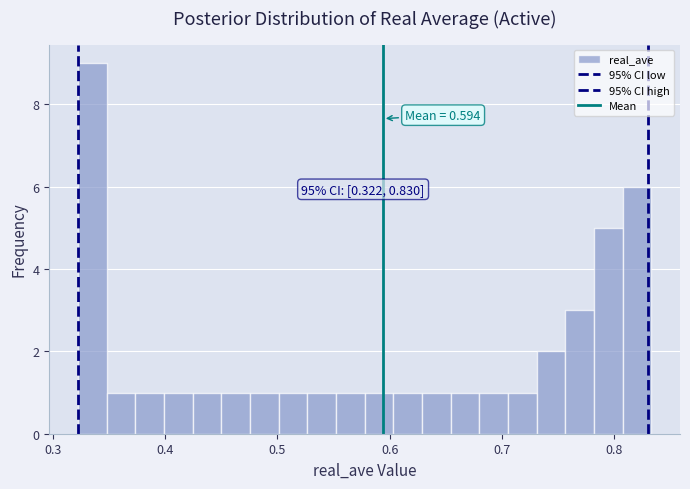

Read against the x-axis, roughly where is the centre of the tallest bar?

0.34